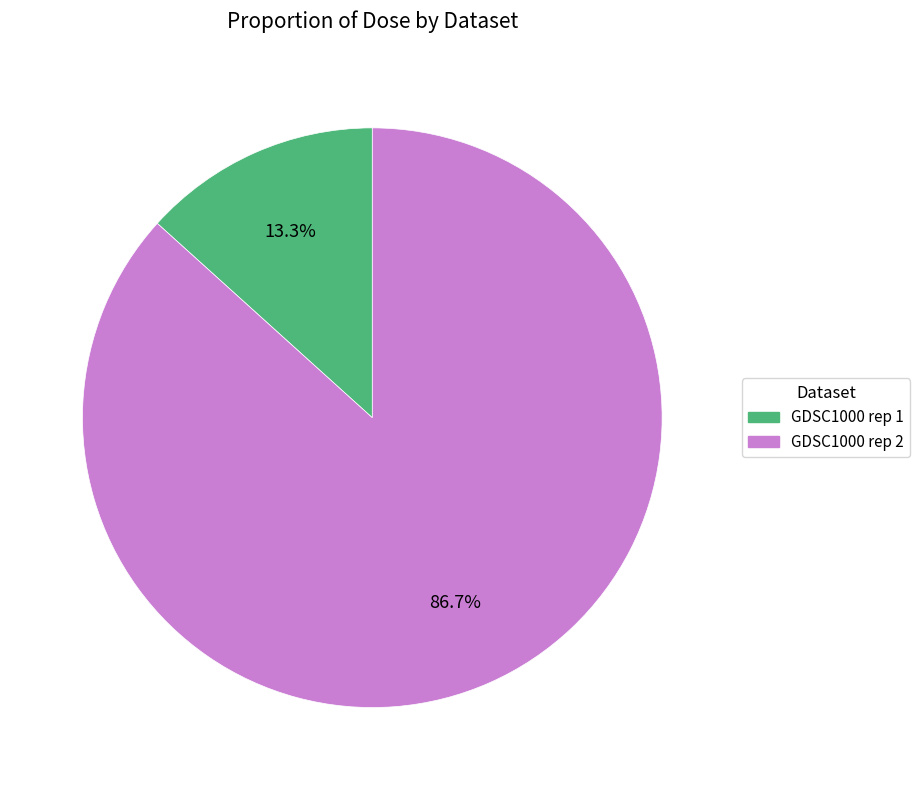

Is there a majority slice in this chart?

Yes